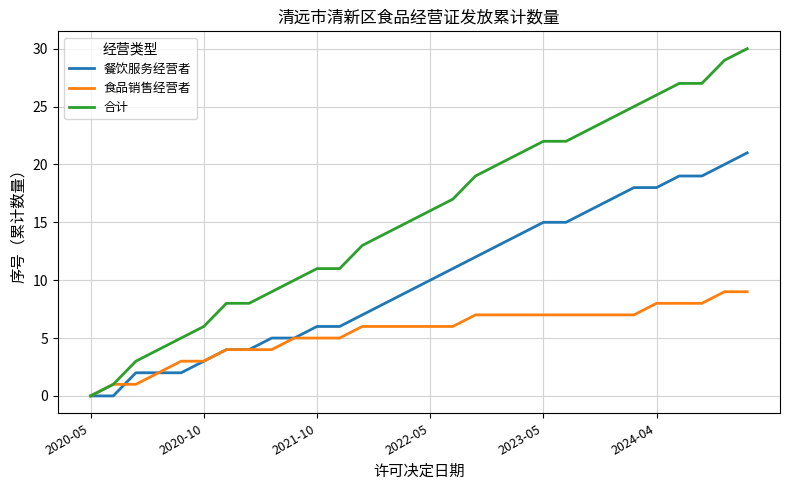

Reading left to right, transcribe all the data shown in this chart.

餐饮服务经营者: 0	0	2	2	2	3	4	4	5	5	6	6	7	8	9	10	11	12	13	14	15	15	16	17	18	18	19	19	20	21
食品销售经营者: 0	1	1	2	3	3	4	4	4	5	5	5	6	6	6	6	6	7	7	7	7	7	7	7	7	8	8	8	9	9
合计: 0	1	3	4	5	6	8	8	9	10	11	11	13	14	15	16	17	19	20	21	22	22	23	24	25	26	27	27	29	30